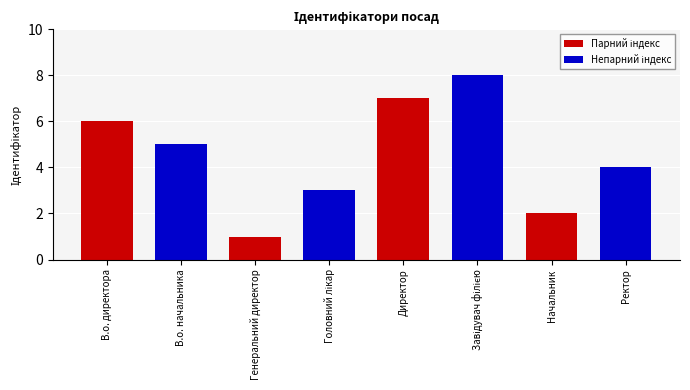

What is the sum of all values?

36